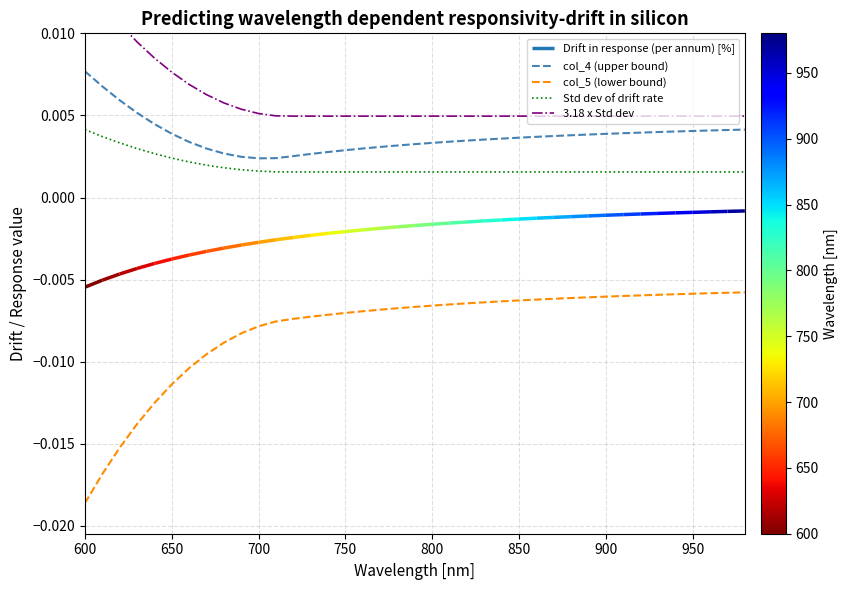

Is this an area chart (filled region under the line)?

No